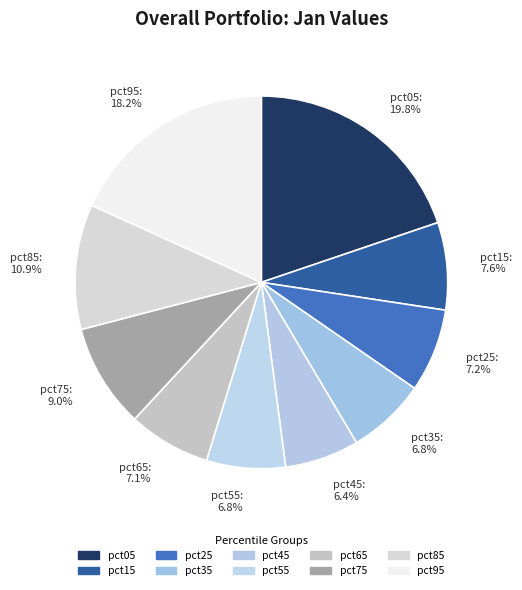

What percentage is the pct55 slice, to the nearest percent?

7%